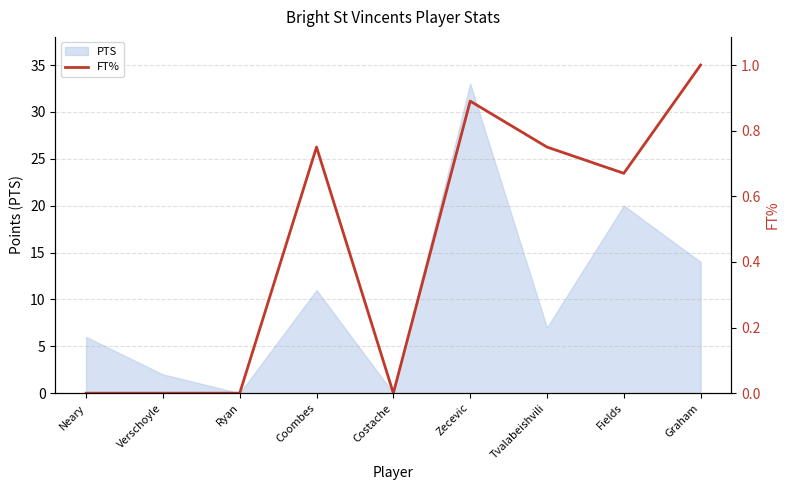

What value does the PTS series have at Fields?

20